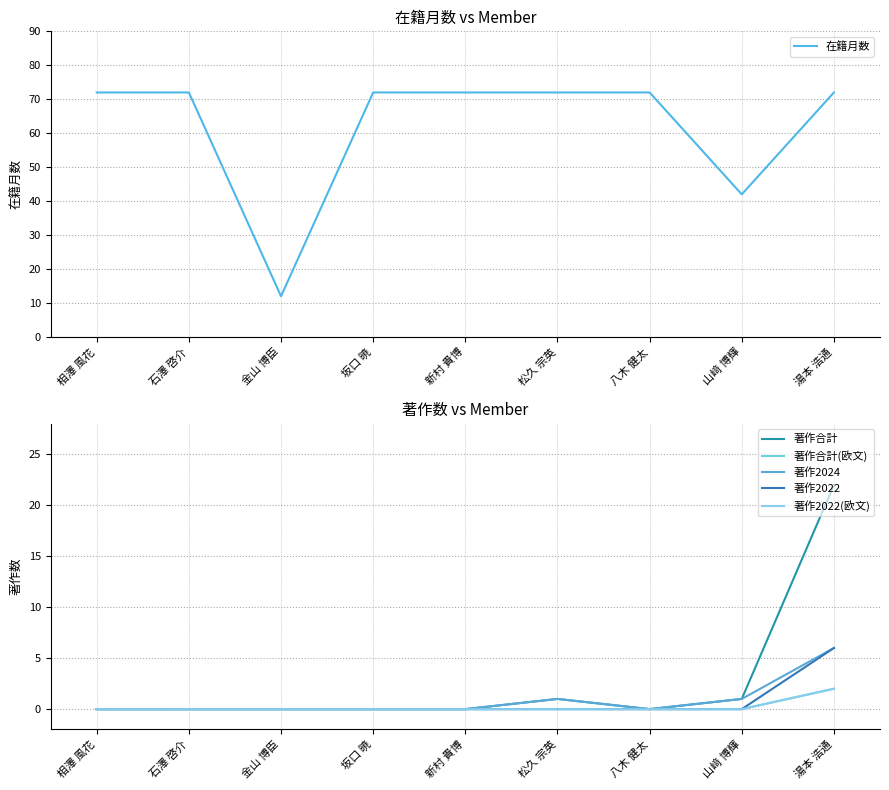

List the series in order of their peak value, highest first.

在籍月数, 著作合計, 著作2024, 著作2022, 著作合計(欧文), 著作2022(欧文)